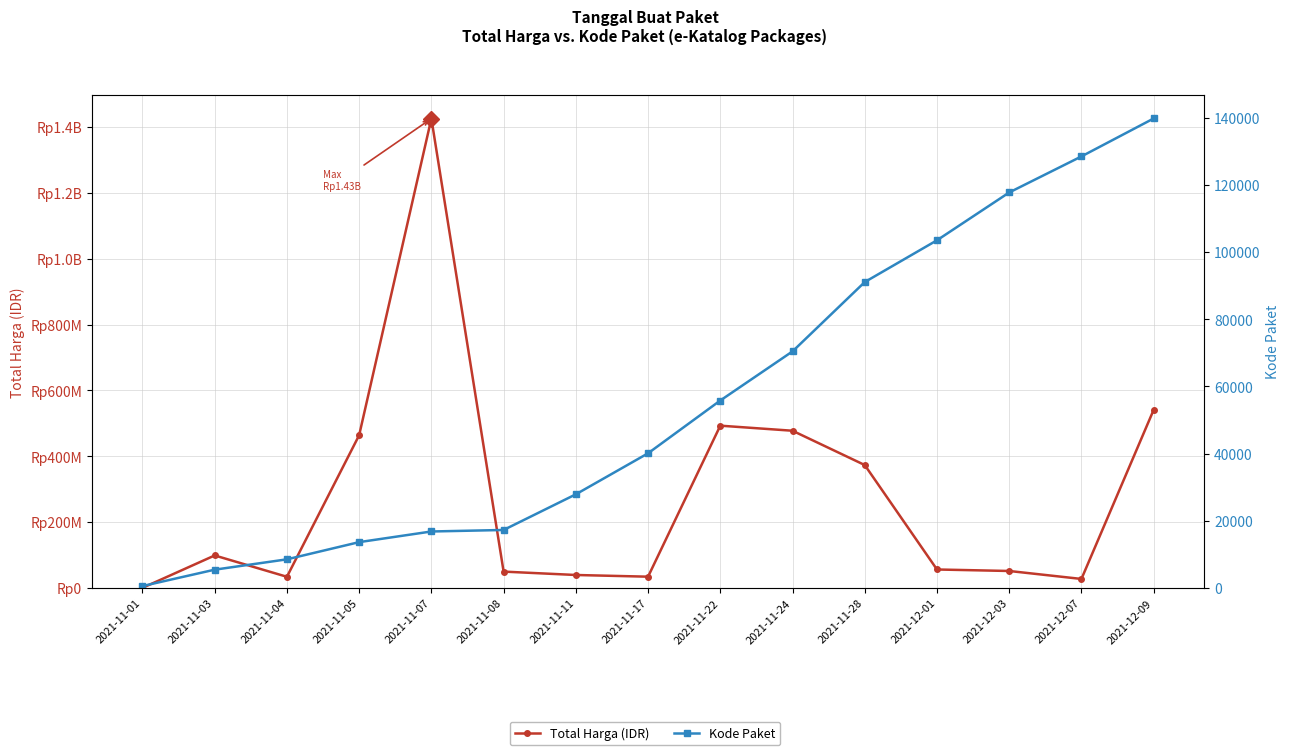

How many data points in Kode Paket are less than 40112?

7